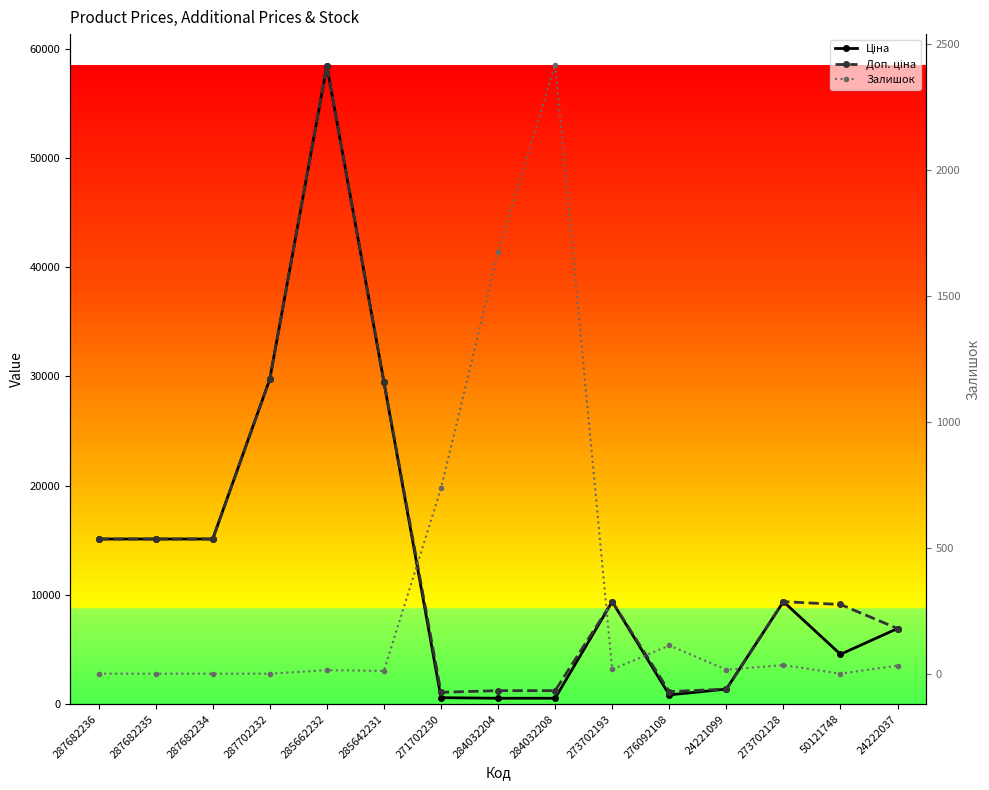

In Залишок, how many points are higher than both neighbors (excluding endpoints)?

4